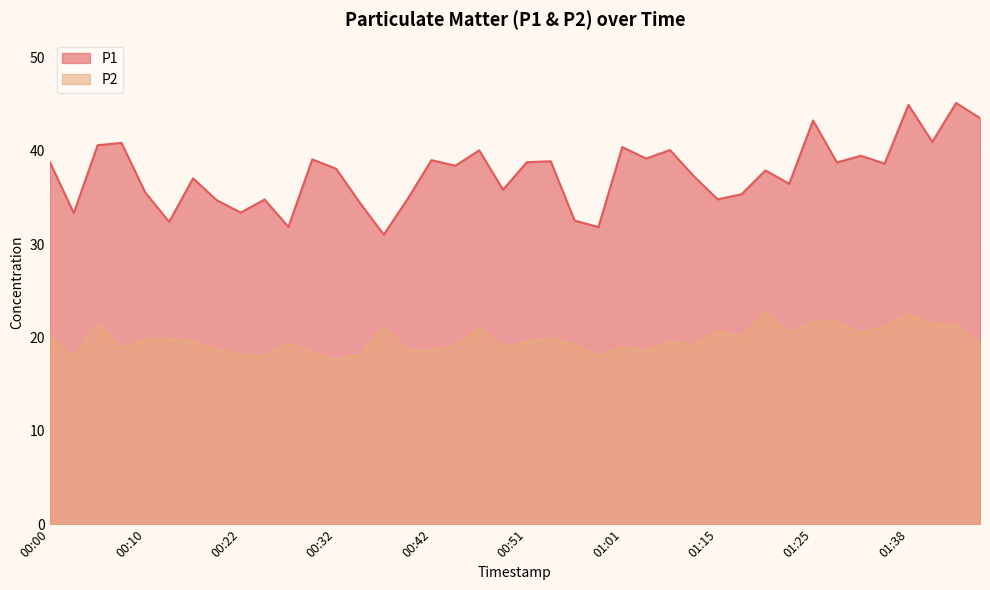

What is the sum of the P2 values at 00:39 and 01:20?

41.4